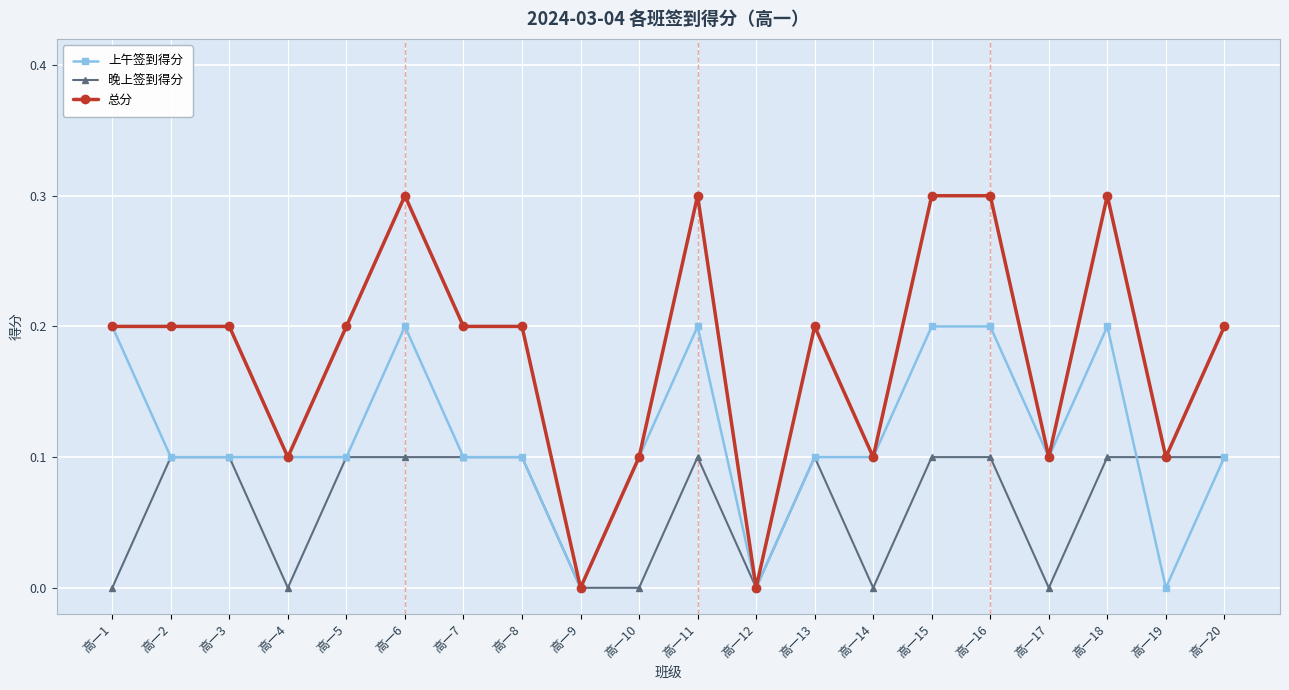

What is the maximum value for 晚上签到得分?

0.1